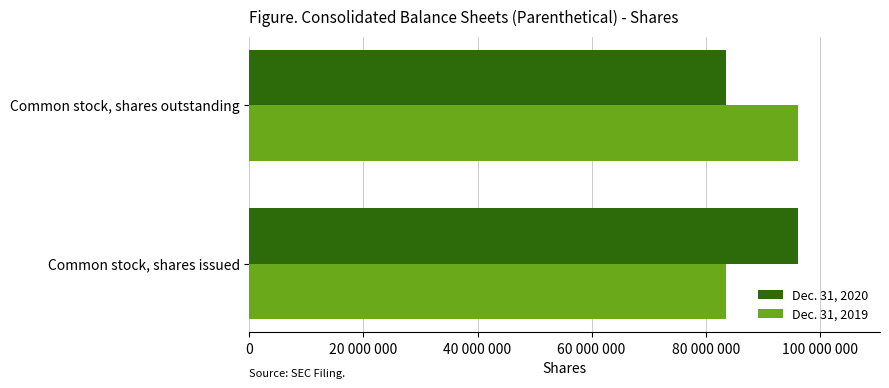

What are all the series names shown in the legend?

Dec. 31, 2020, Dec. 31, 2019